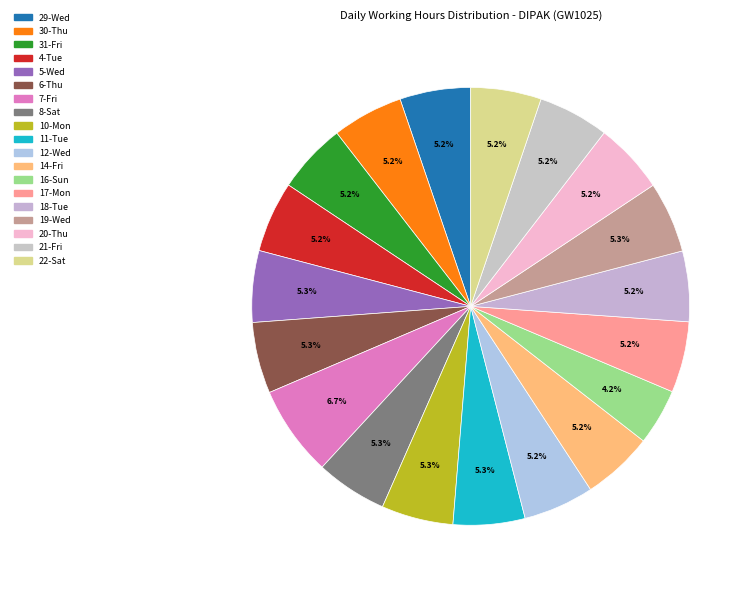

How many segments does this pie chart have?

19